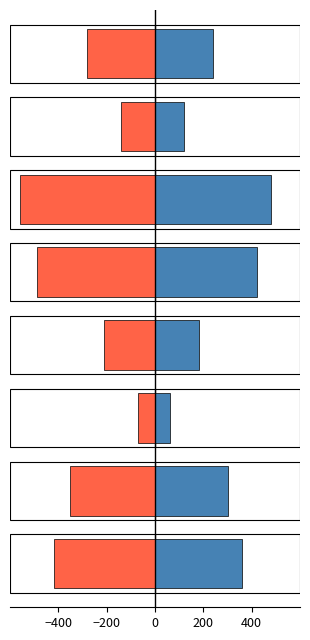

How many Ідентифікатор (позитивний) values are between 180 and 420?

5